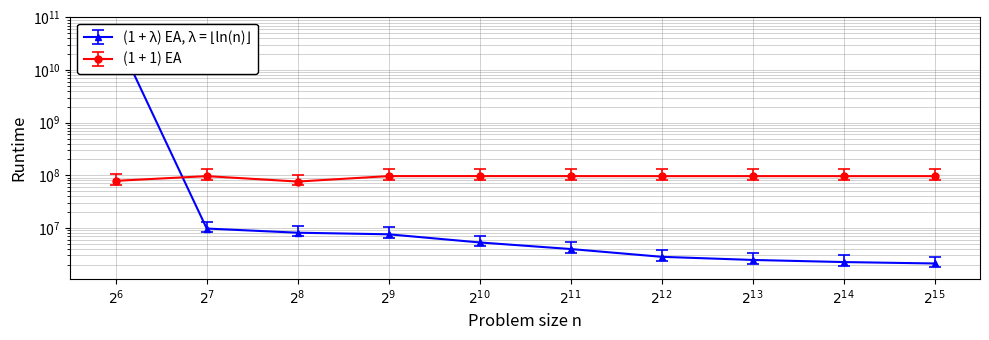

True or false: (1 + λ) EA, λ = ⌊ln(n)⌋ has a value of 2895068.9 at $2^{10}$.

False